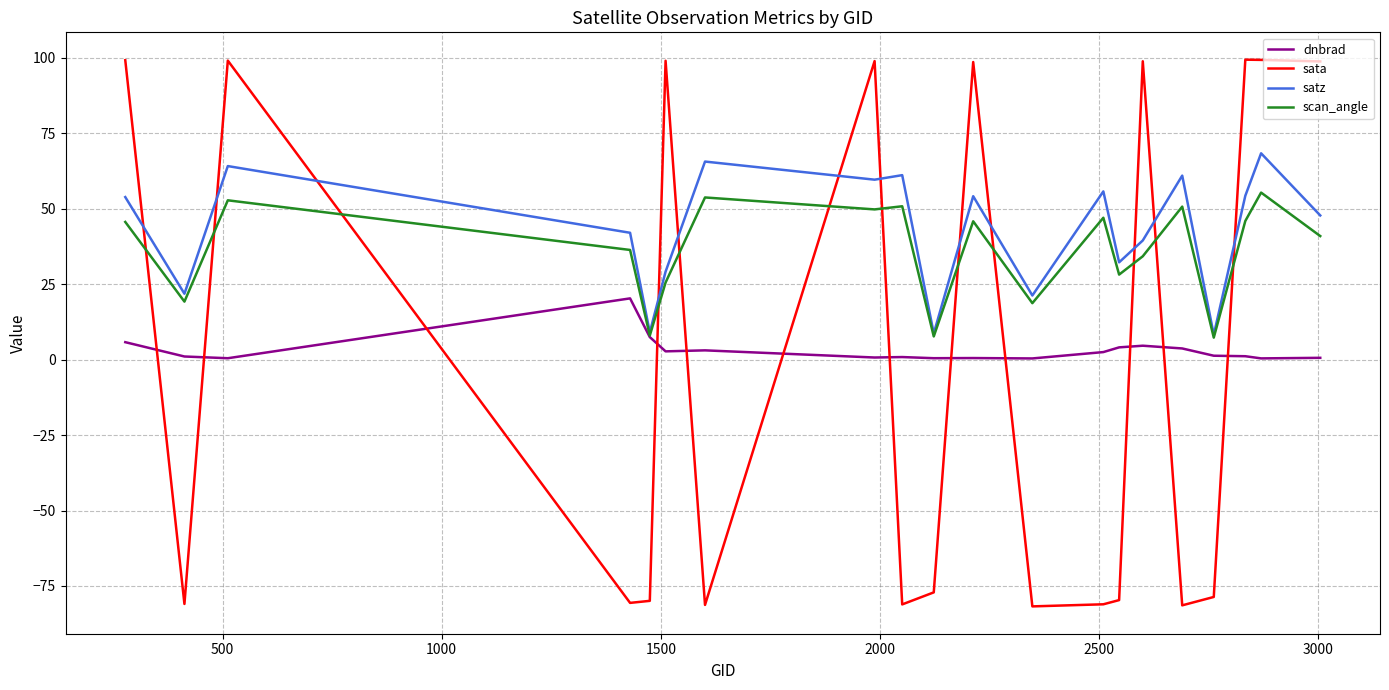

How many intersections are there between sata and dnbrad?

12